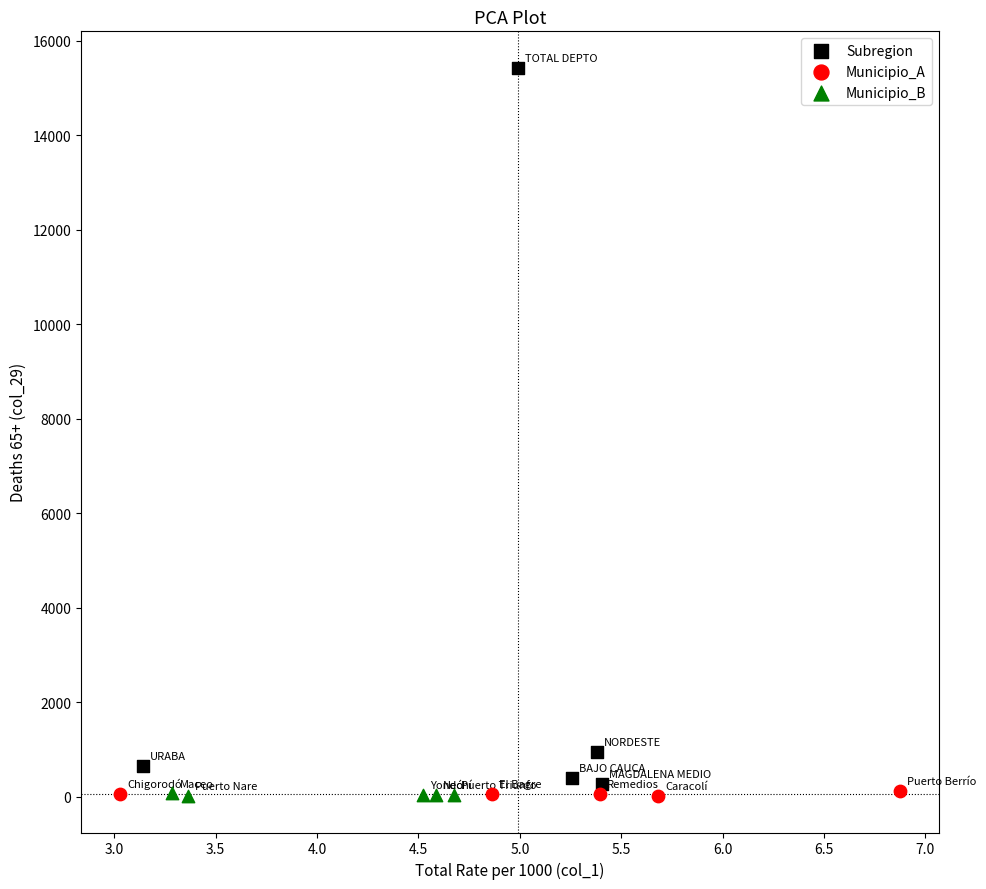

Which series contains the highest Y value?

Subregion